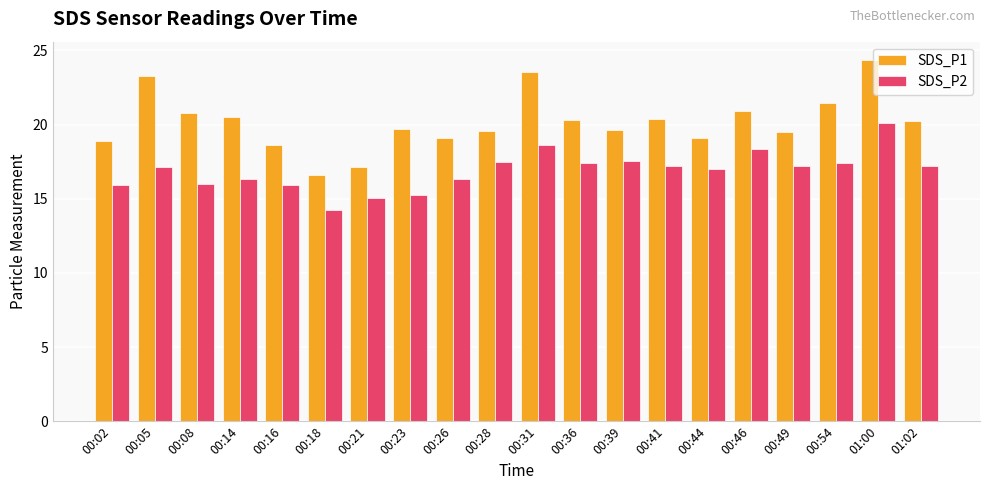

What is the sum of the SDS_P1 values at 00:16 and 00:44?

37.7